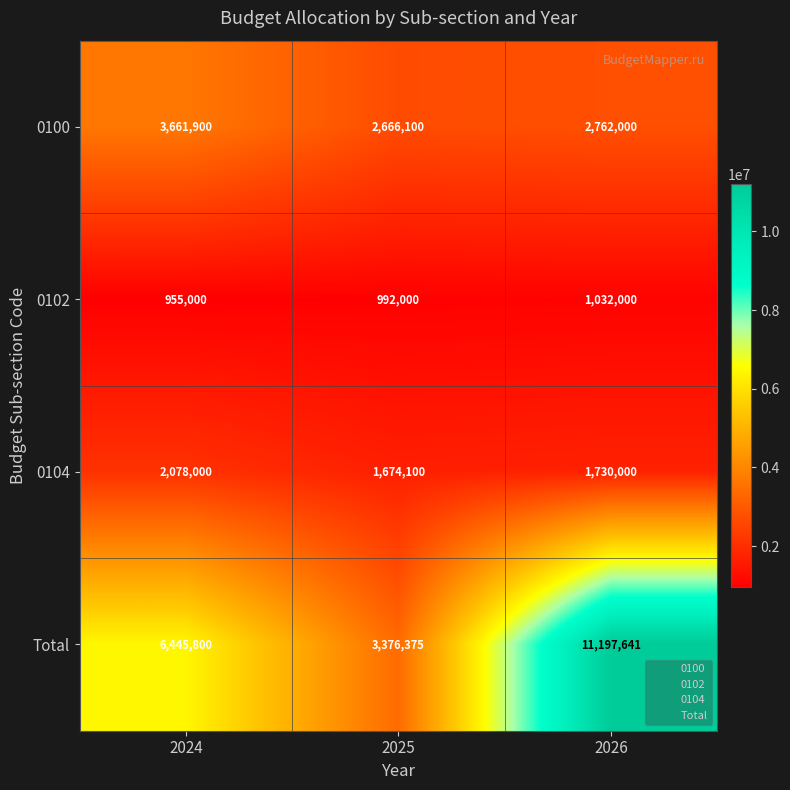

At which category does the chart reach its minimum across all series?

2024